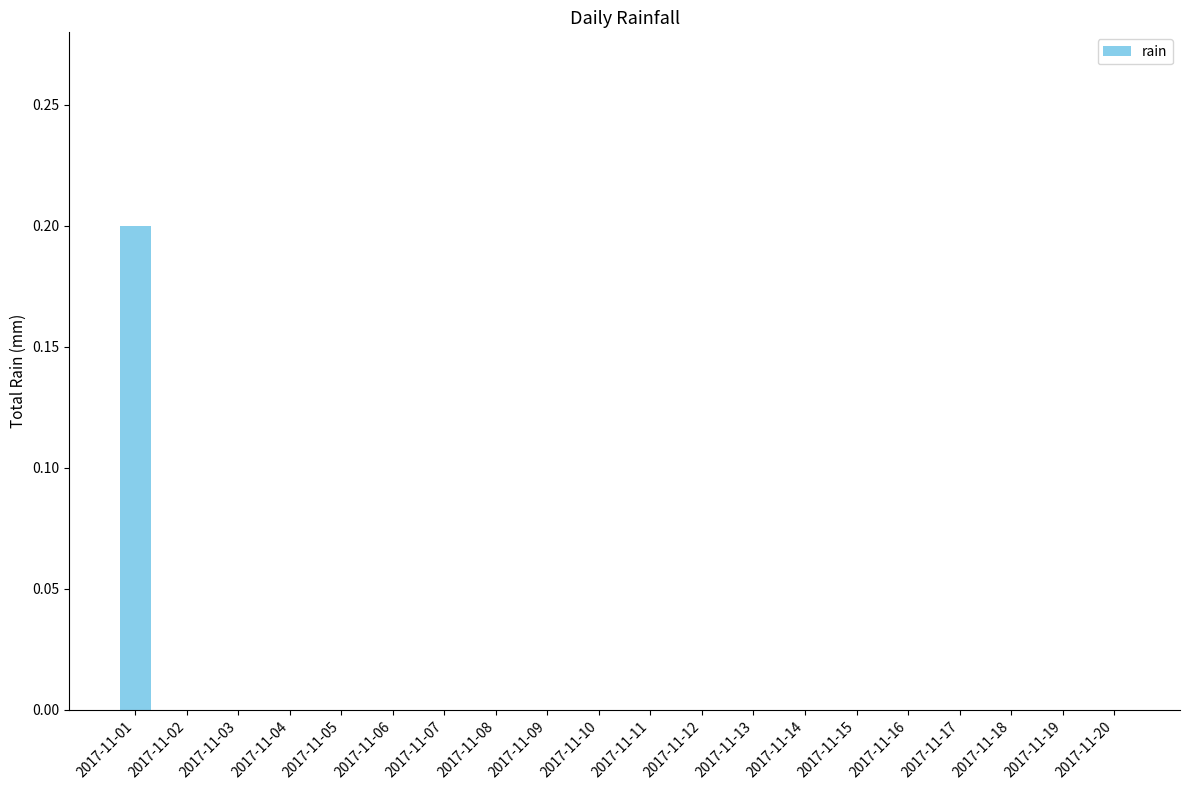

The chart shows a value of 0.0 at 2017-11-04. True or false?

True